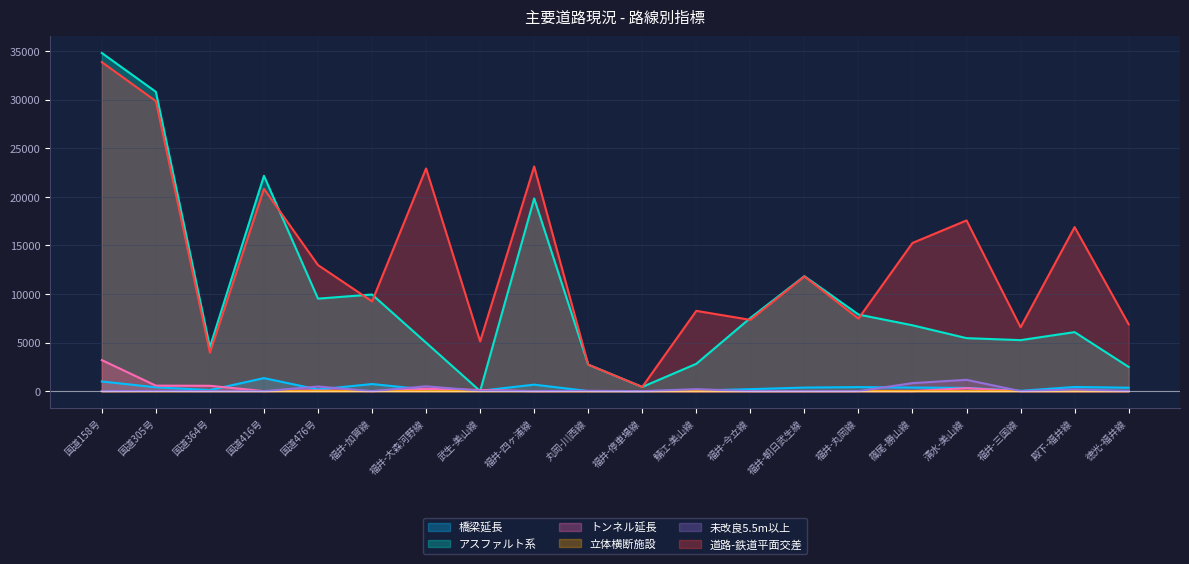

List the labels in order of トンネル延長 value, smallest first.

国道416号, 福井-加賀線, 福井-四ヶ浦線, 丸岡-川西線, 福井-停車場線, 鯖江-美山線, 福井-今立線, 福井-朝日武生線, 福井-丸岡線, 篠尾-勝山線, 福井-三国線, 殿下-福井線, 徳光-福井線, 国道476号, 武生-美山線, 福井-大森河野線, 清水-美山線, 国道364号, 国道305号, 国道158号